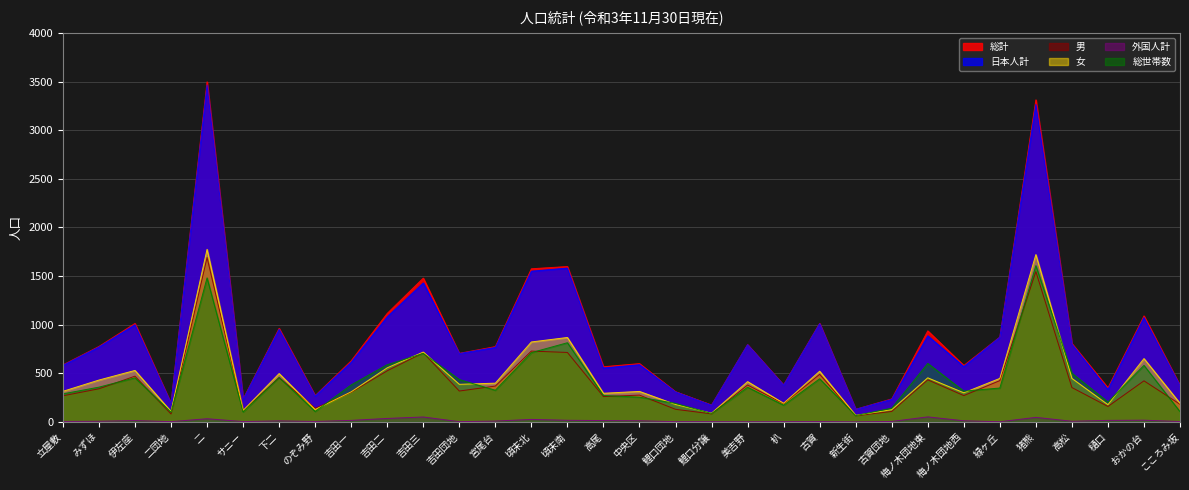

Which has a higher value, 二 or 頃末北?

二